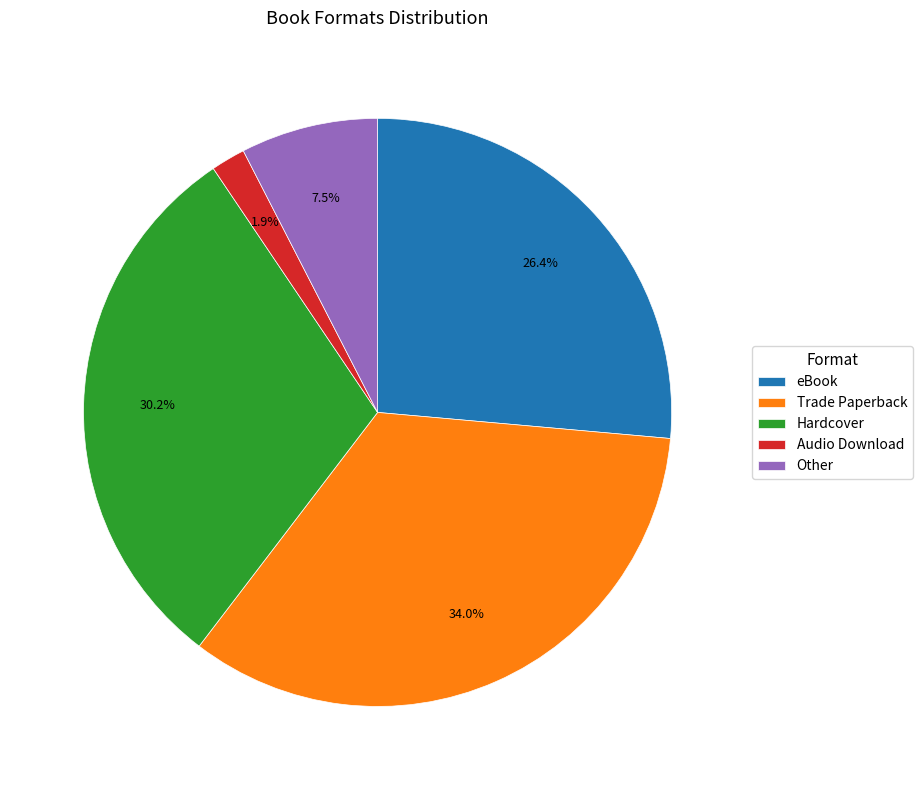

To the nearest percent, what portion does Trade Paperback represent?

34%